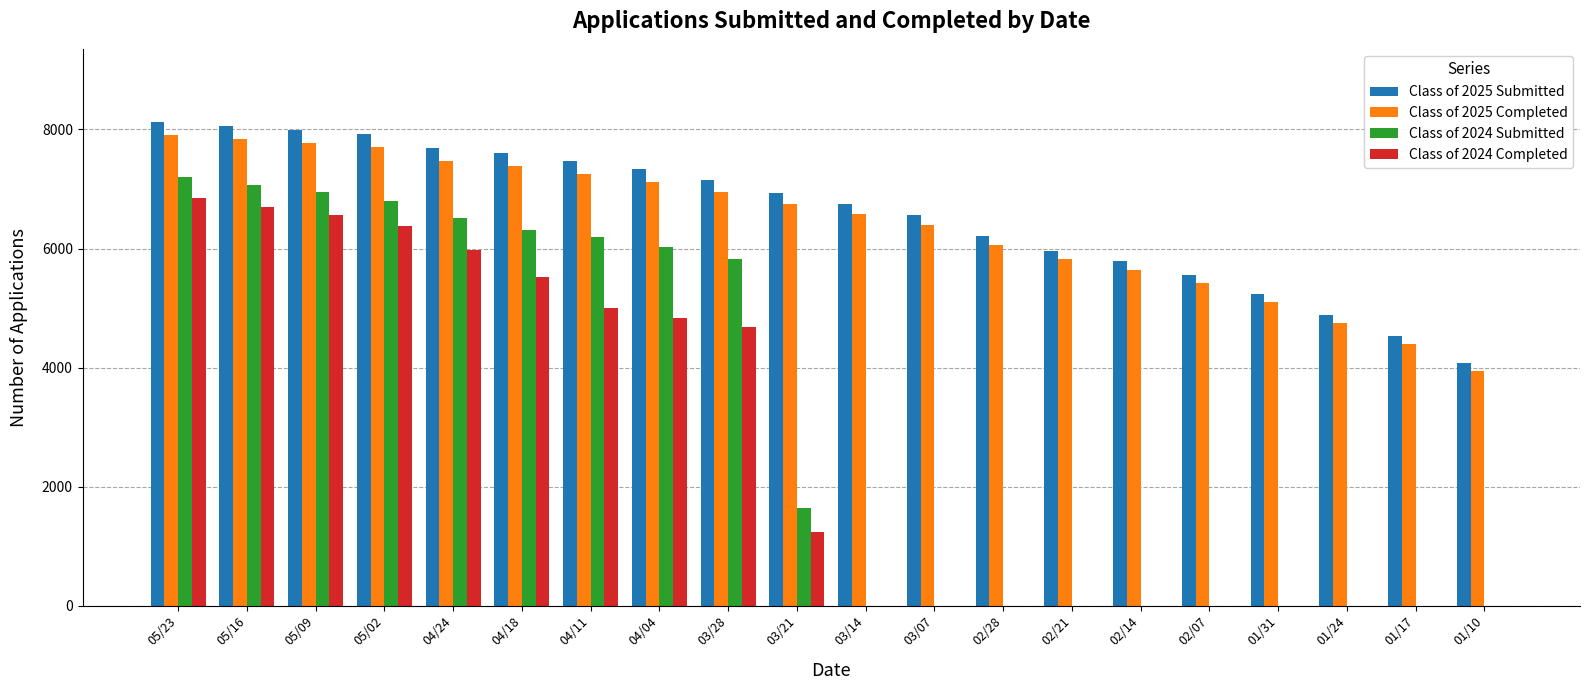

Is the value of Class of 2025 Submitted at 02/21 greater than the value of Class of 2025 Completed at 03/07?

No